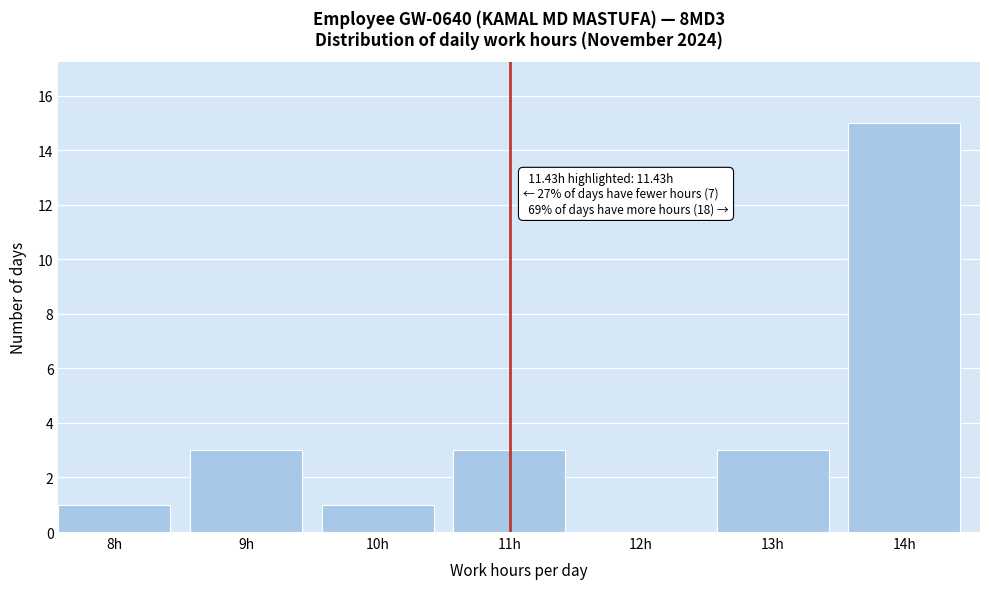

Reading right to left, what are all the values shown in this chart?

14h=15	13h=3	12h=0	11h=3	10h=1	9h=3	8h=1